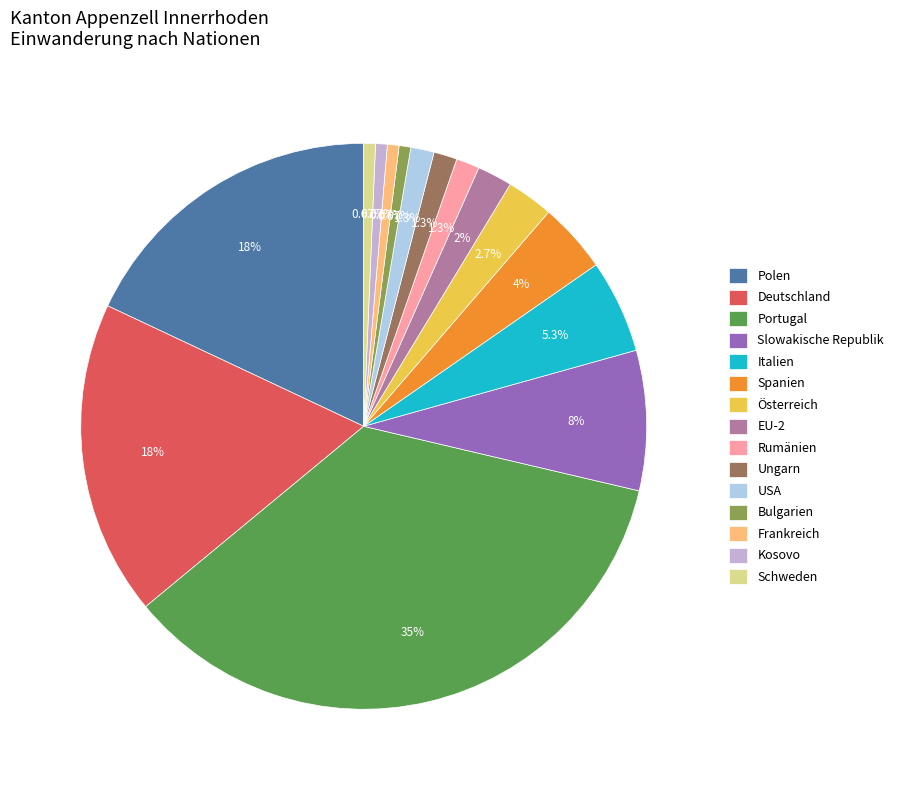

What percentage is NOT represented by EU-2?

98.0%